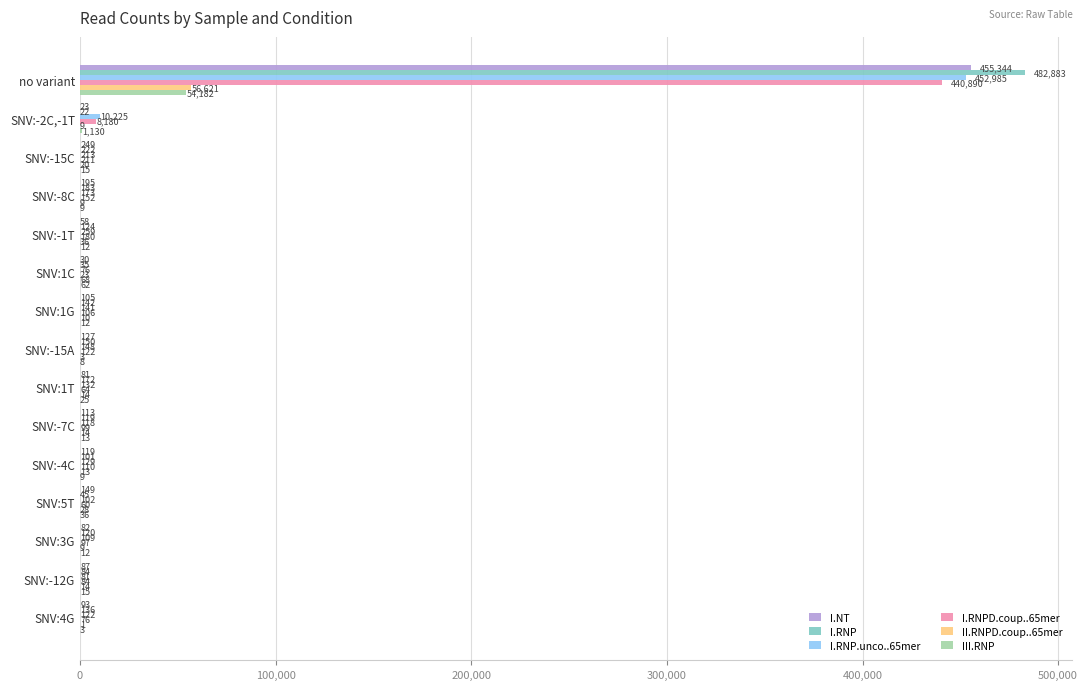

What is the sum of the I.NT values at SNV:3G and SNV:1T?

163